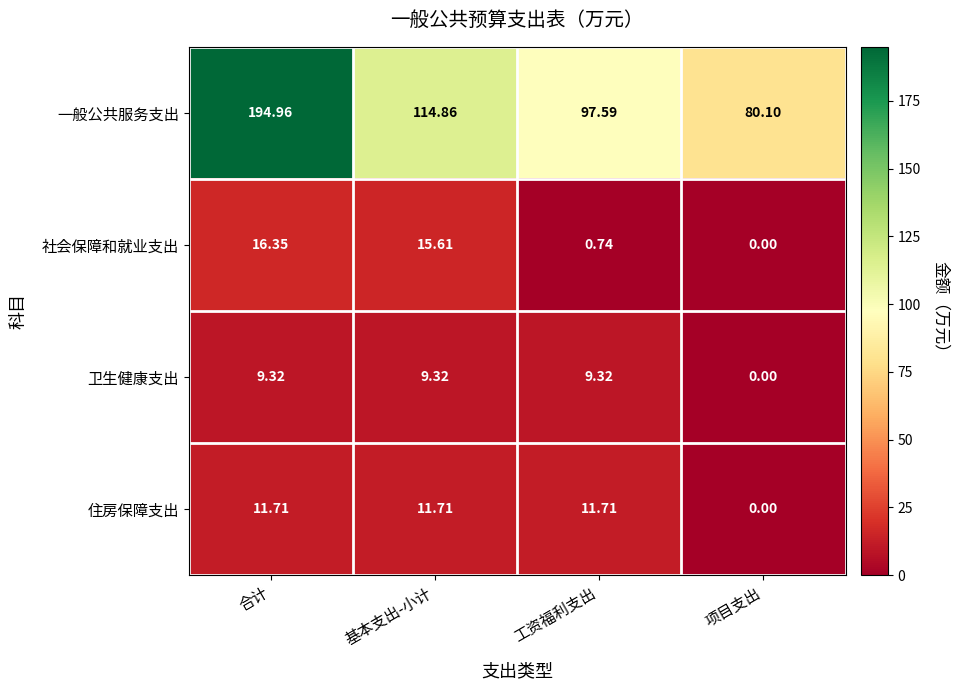

At which label does 一般公共服务支出 first exceed 114?

合计